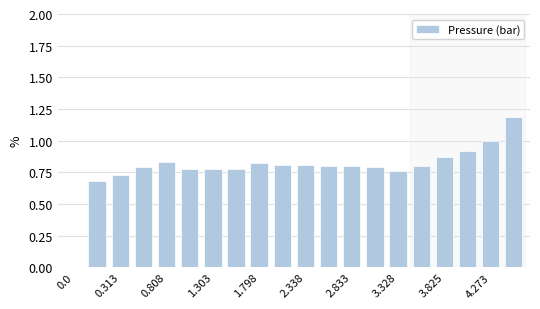

What is the maximum value shown in the chart?

1.2